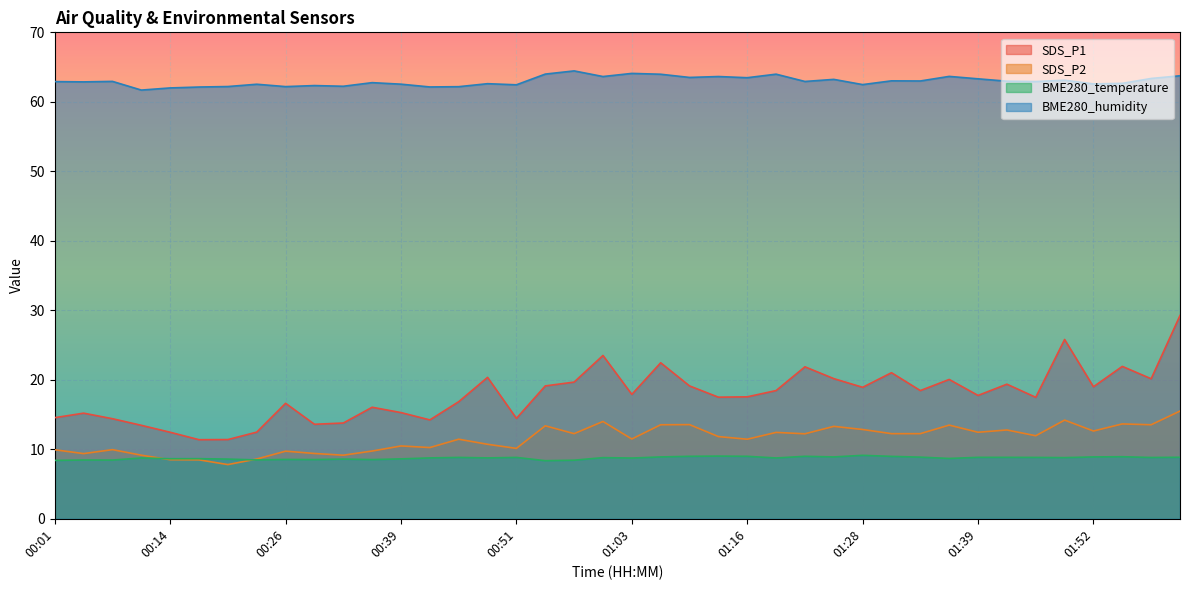

What is the label of the 13th point from the left?

00:39